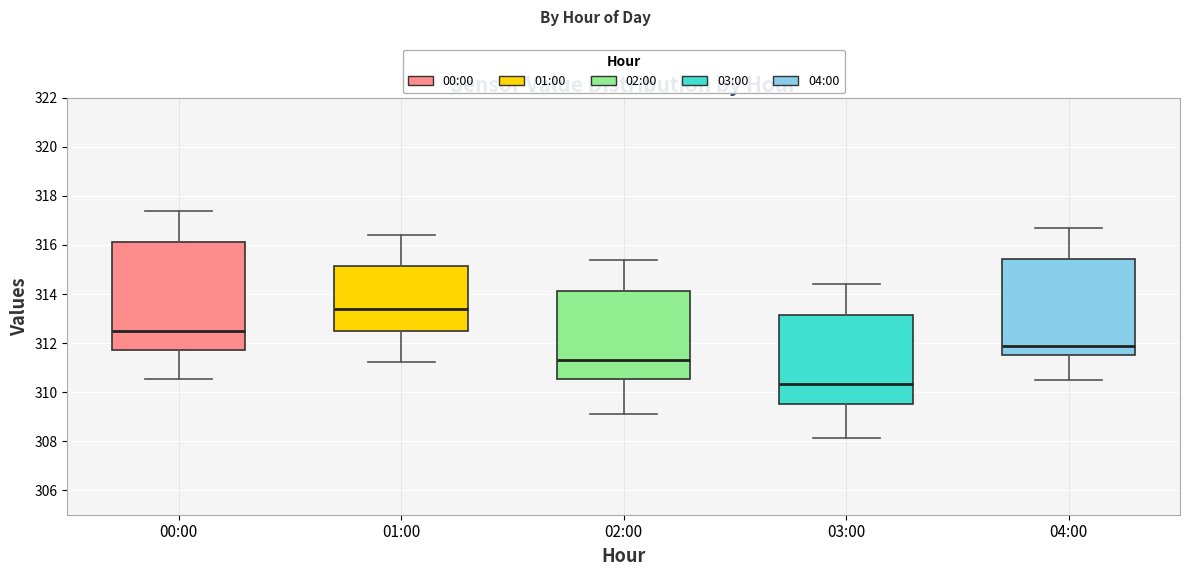

Which box has the lowest median line?

03:00